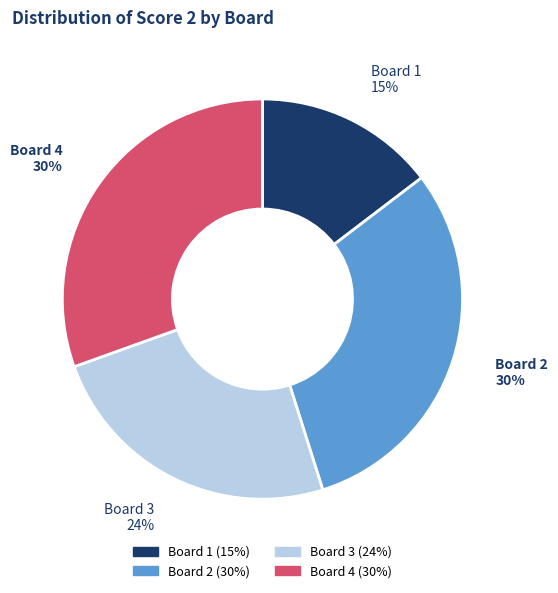

Does Board 1 account for over 50% of the chart?

No